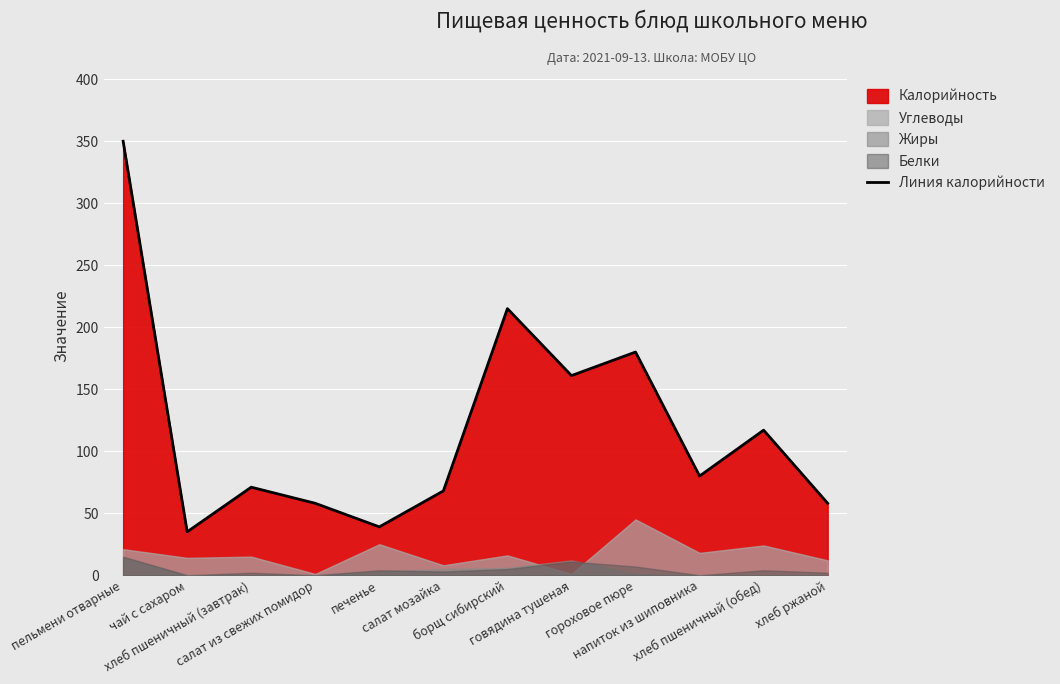

Between салат мозайка and борщ сибирский, which is larger?

борщ сибирский